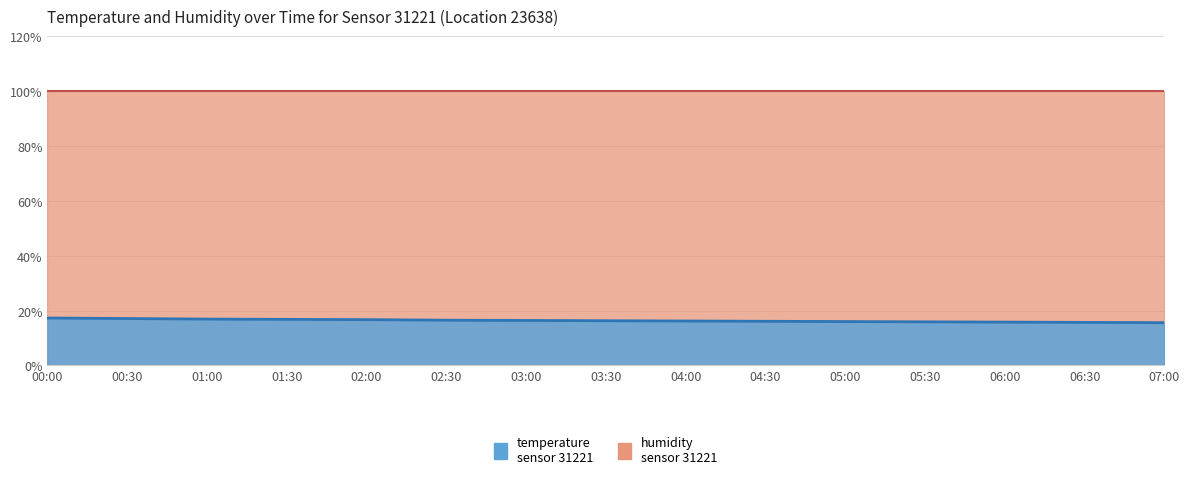

What is the change in value from 00:30 to 06:00?

-1.3